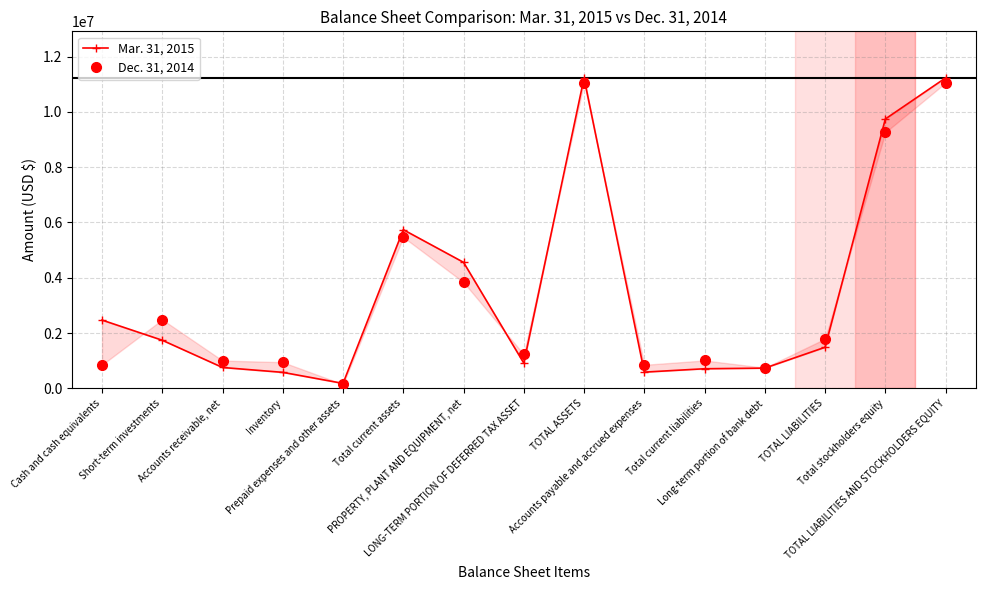

The value of Mar. 31, 2015 at TOTAL LIABILITIES is 764876. True or false?

False